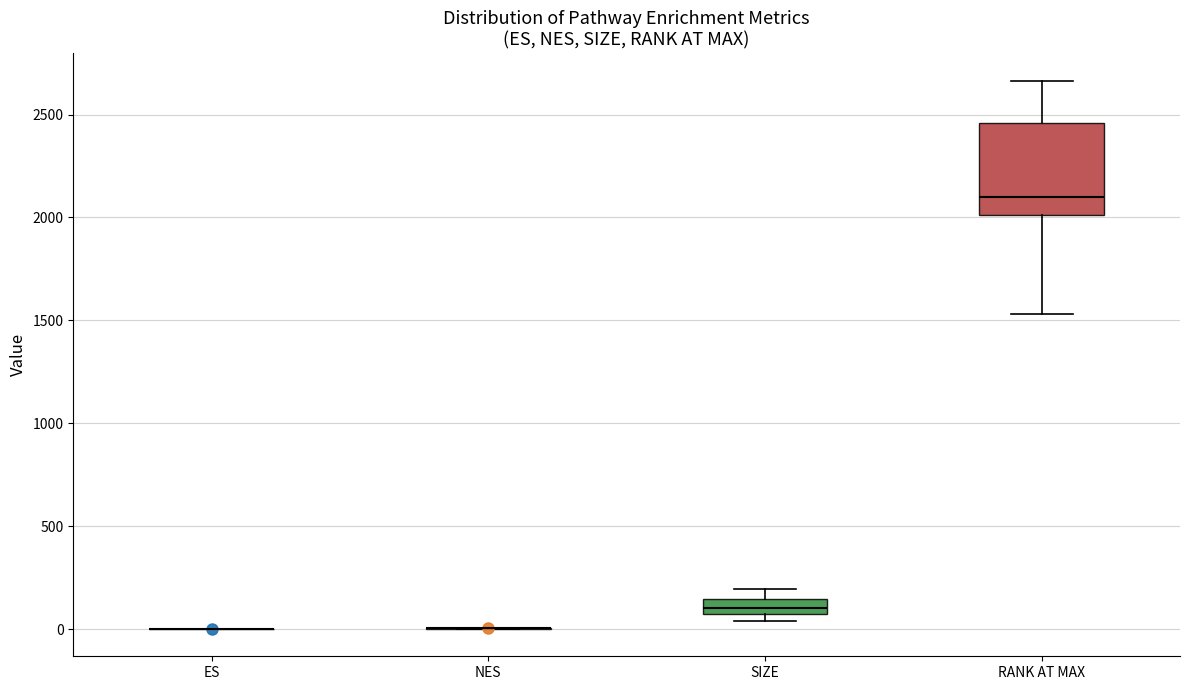

Where does the median line of the box for SIZE sit on the y-axis? The values are not printed on the chart, so give them approximately, as read against the axis.

100